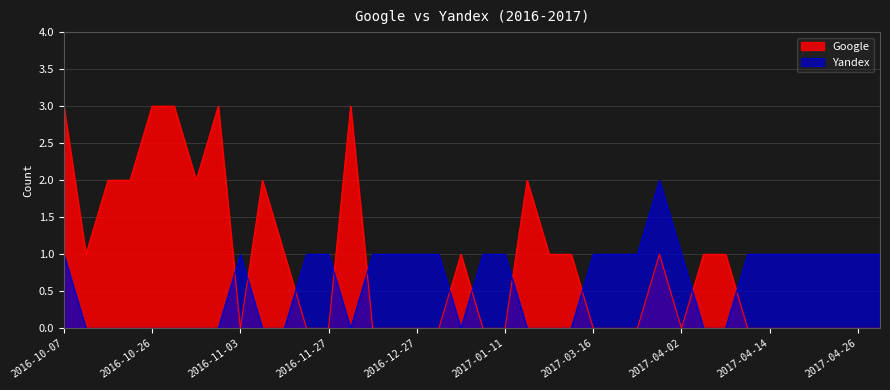

How many values in the Yandex series exceed 1?

1